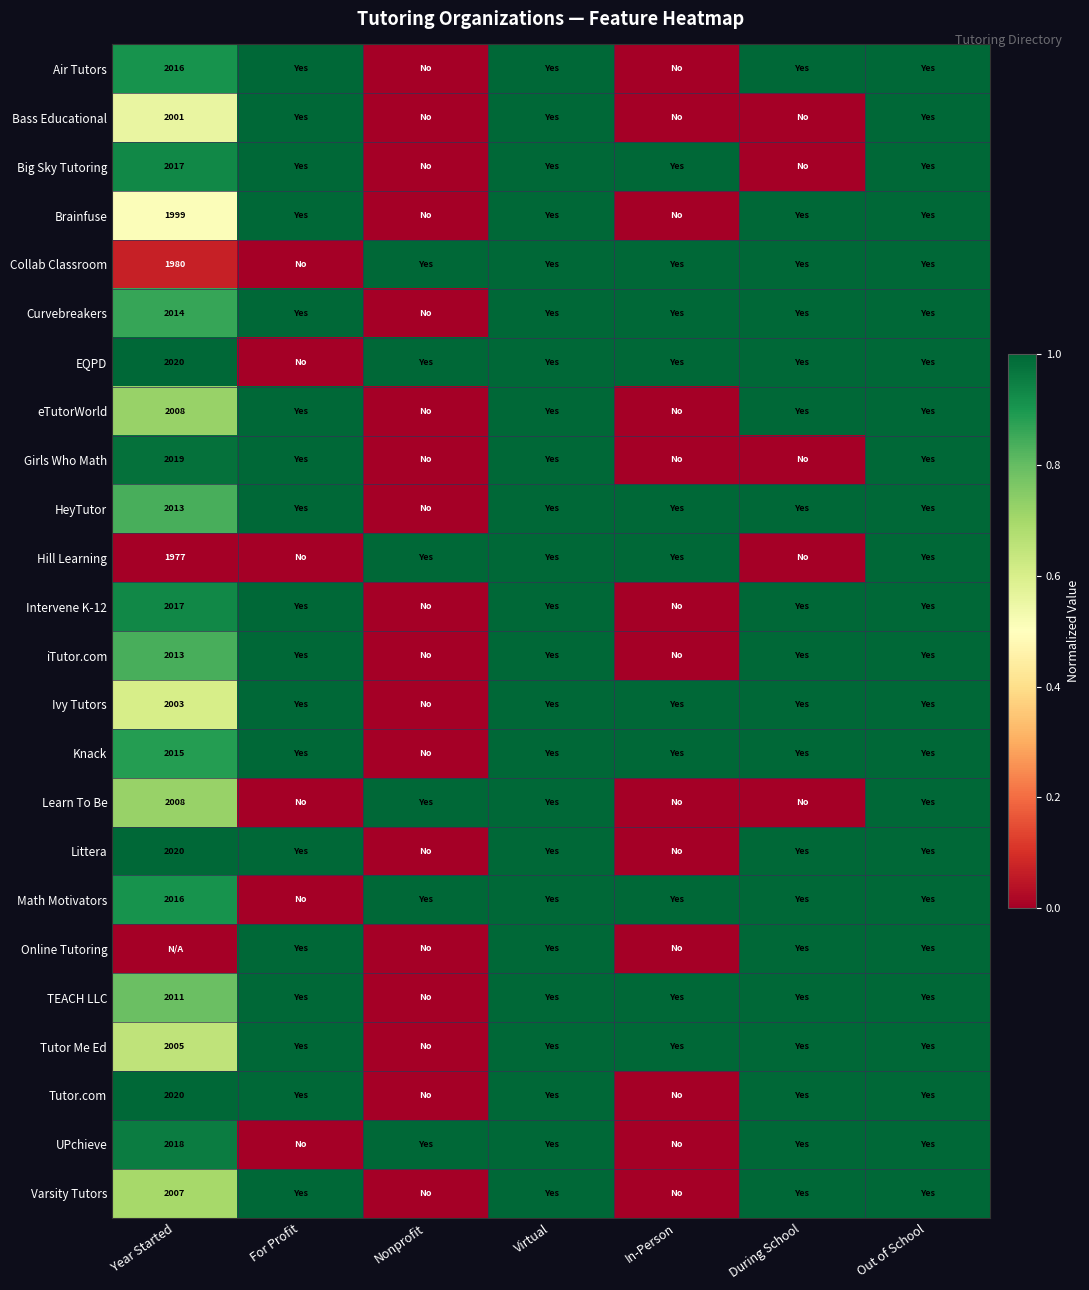

The value of TEACH LLC at Year Started is 691. True or false?

False